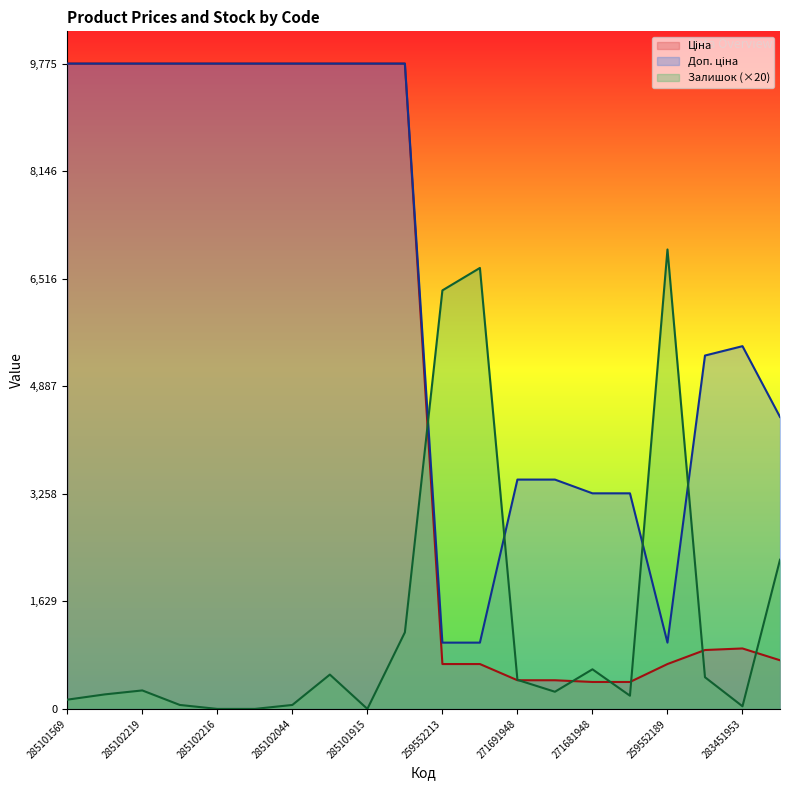

True or false: Ціна has more than 1 interior local peaks.

False